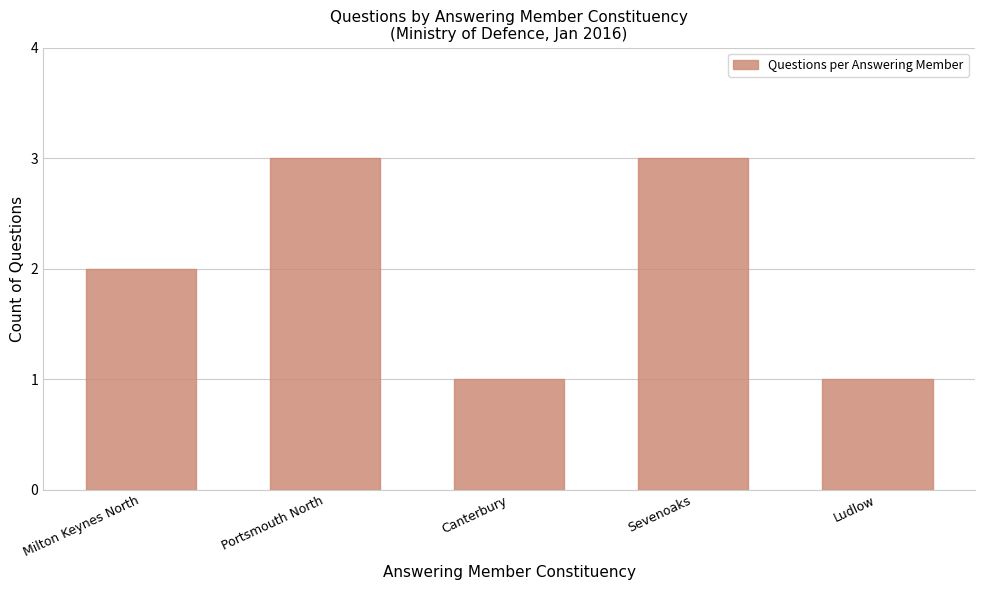

Between Milton Keynes North and Ludlow, which is larger?

Milton Keynes North